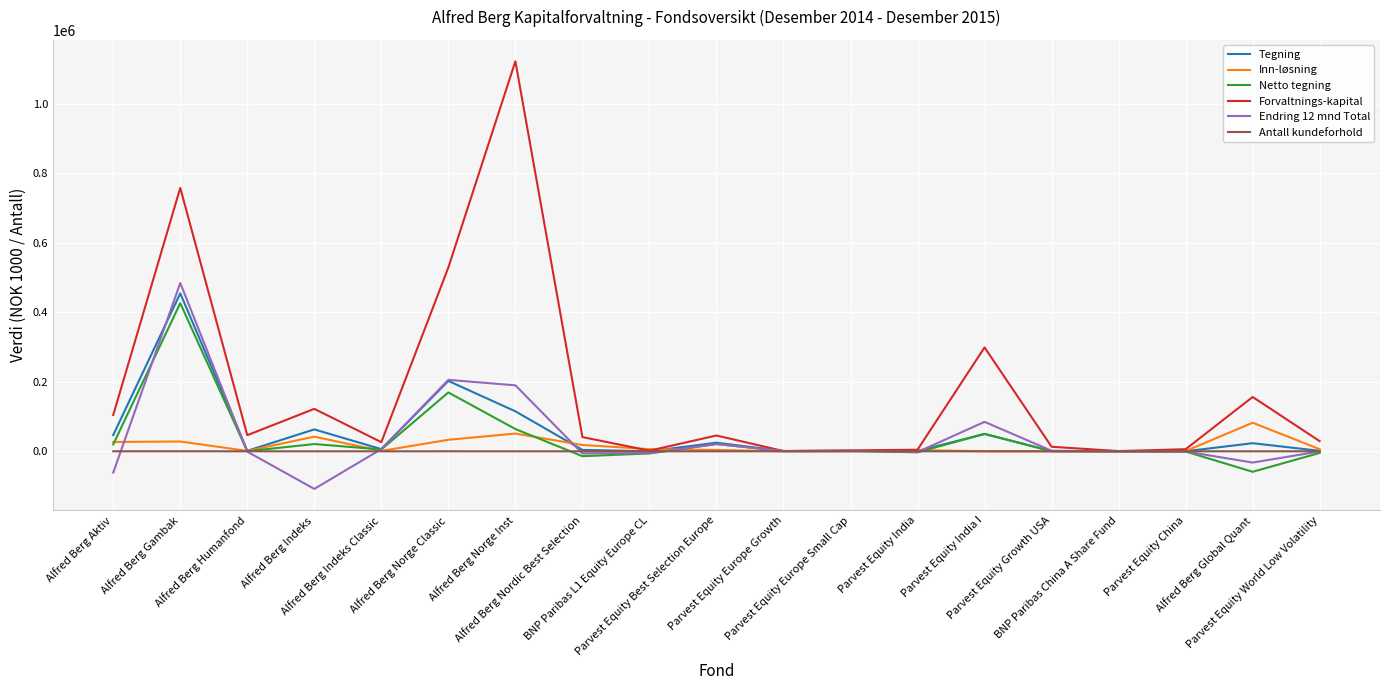

At which category does Netto tegning reach its first local valley?

Alfred Berg Humanfond